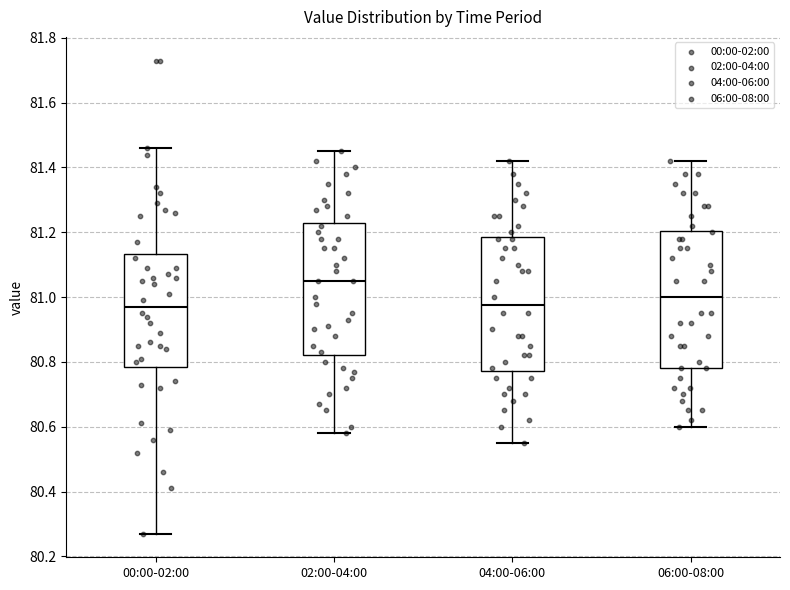

Where does the median line of the box for 04:00-06:00 sit on the y-axis? The values are not printed on the chart, so give them approximately, as read against the axis.

80.98